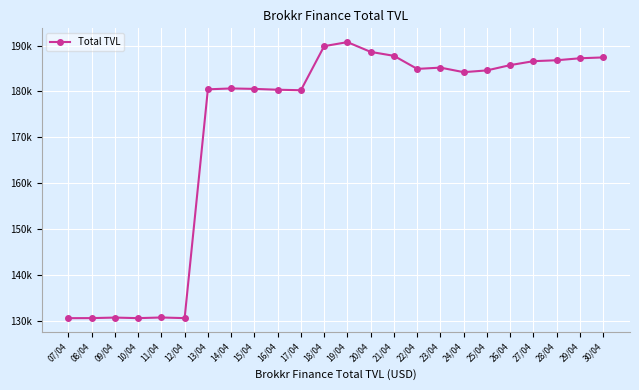

Is this an area chart (filled region under the line)?

No